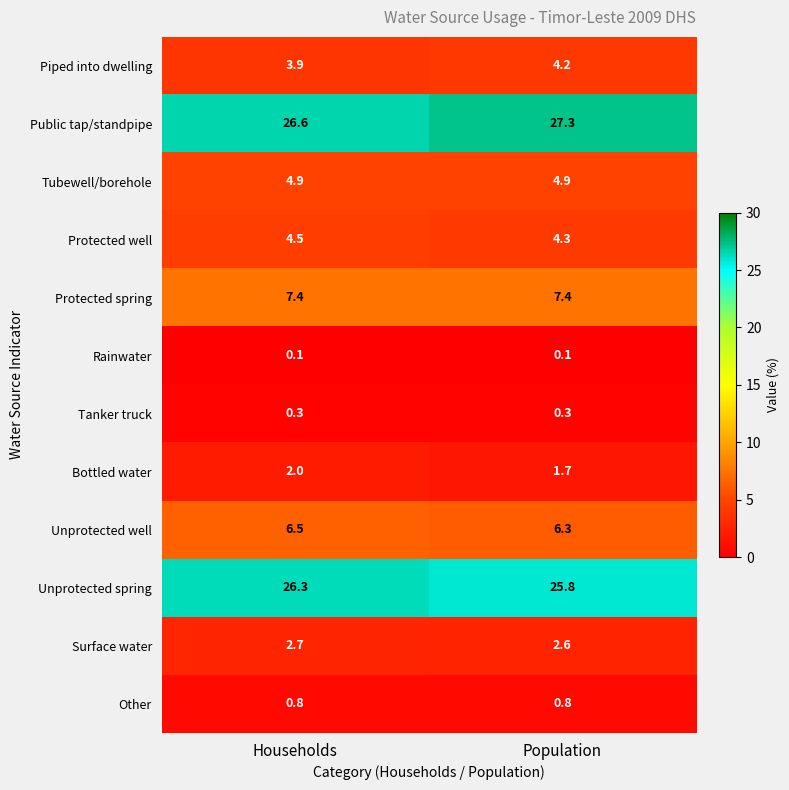

Where is Piped into dwelling nearest to the value 4?

Households